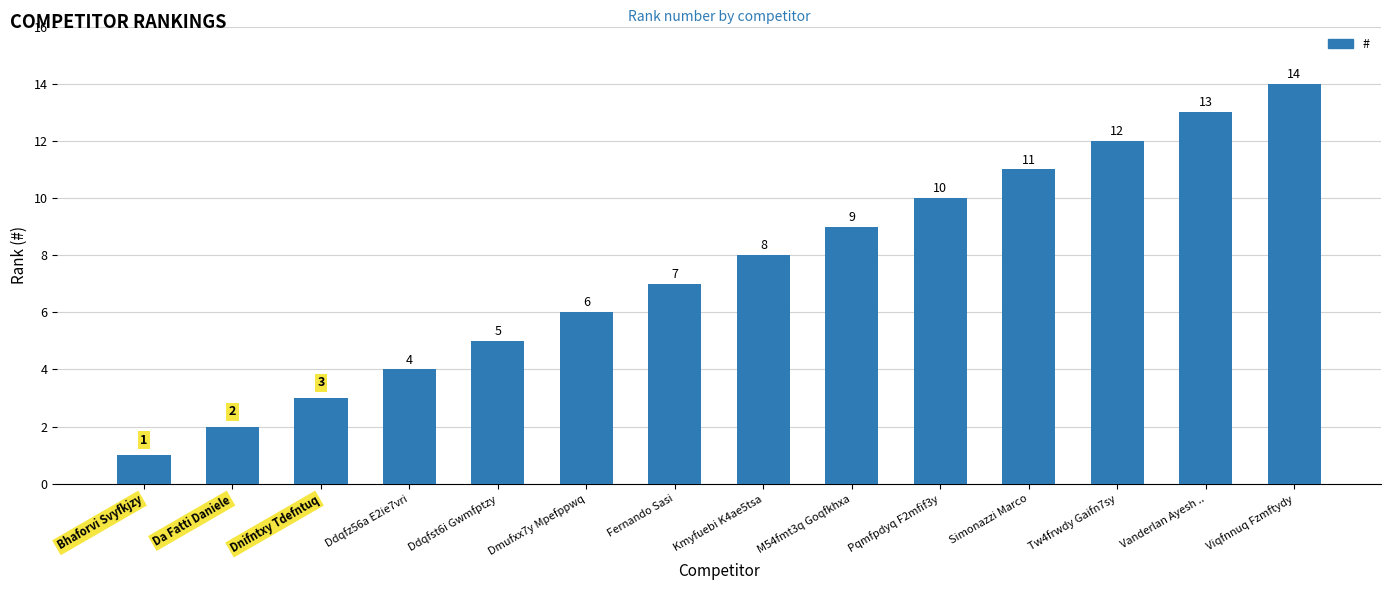

What is the value of the 9th bar from the left?

9